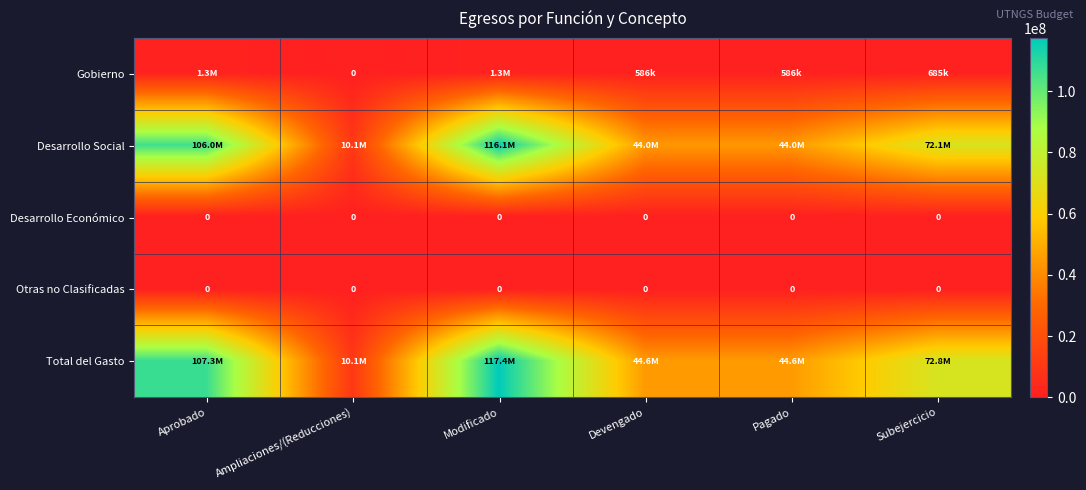

Rank the series at Pagado from highest to lowest value.

Total del Gasto, Desarrollo Social, Gobierno, Desarrollo Económico, Otras no Clasificadas